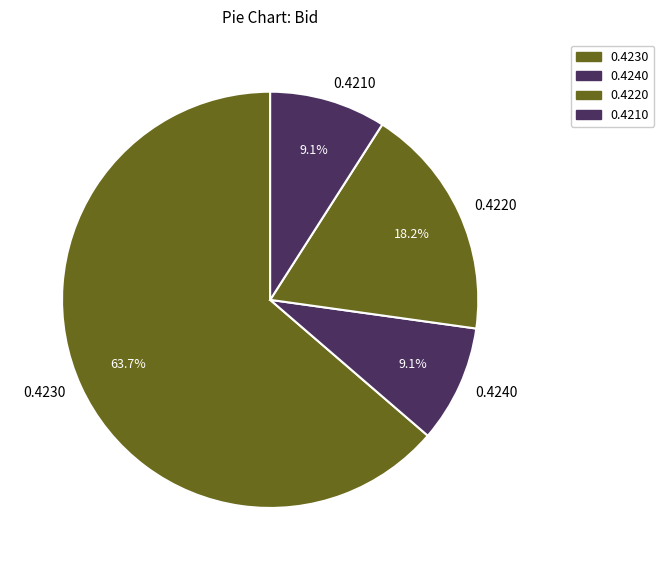

Does 0.4240 represent more than half of the total?

No